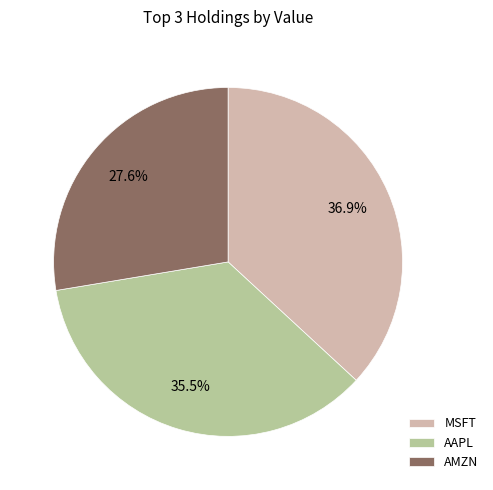

Rank the categories by value from highest to lowest.

MSFT, AAPL, AMZN